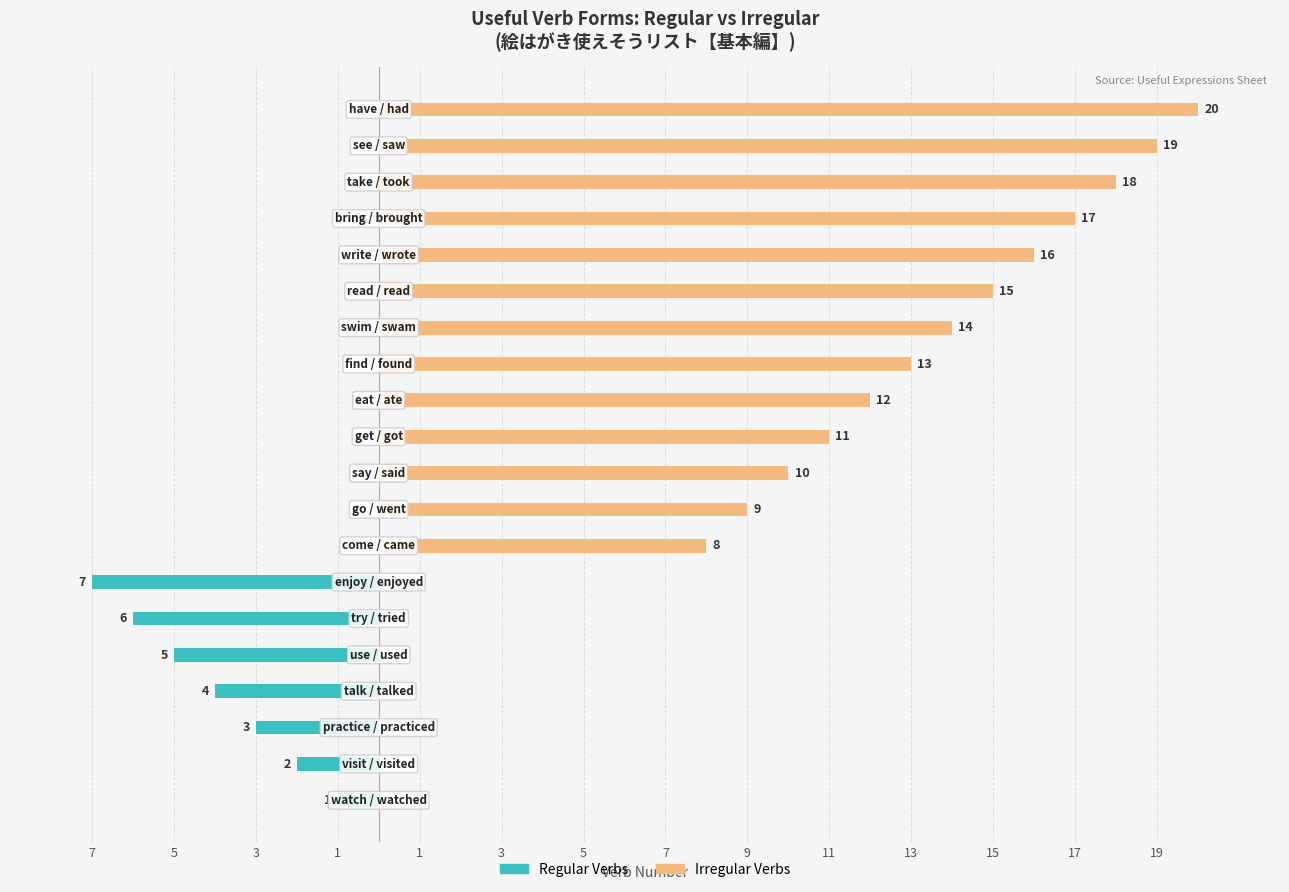

The value of Regular Verbs at 11 is 0. True or false?

True